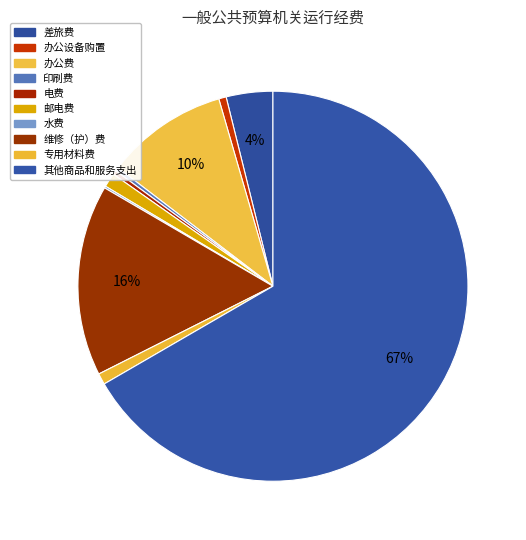

Which category accounts for the majority?

其他商品和服务支出